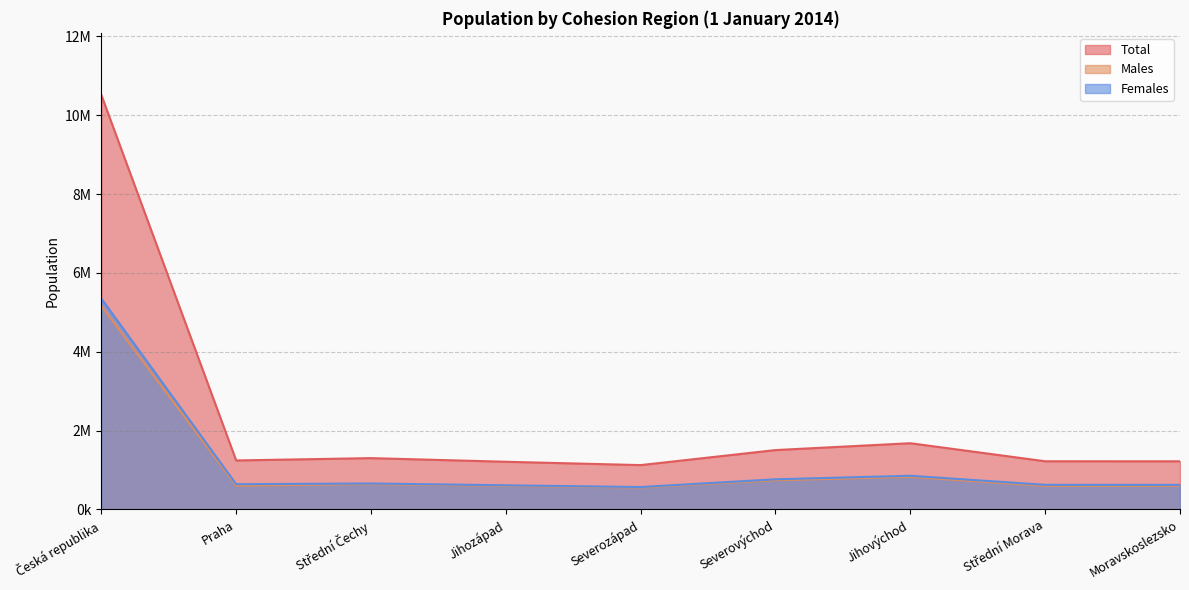

How many data points in Total are above 1243201?

4